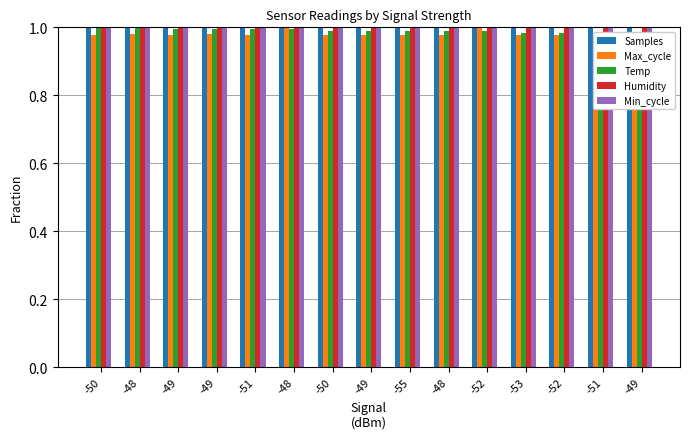

Rank the series at -52 from highest to lowest value.

Max_cycle, Humidity, Min_cycle, Samples, Temp